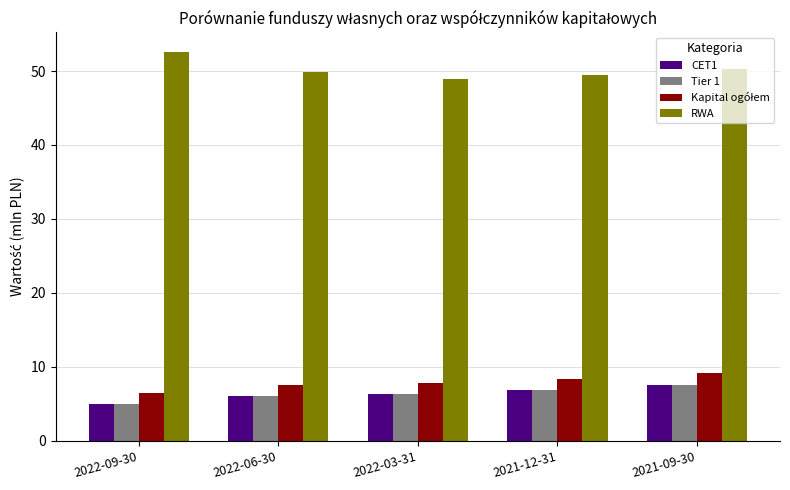

The value of Tier 1 at 2022-09-30 is 5.0. True or false?

True